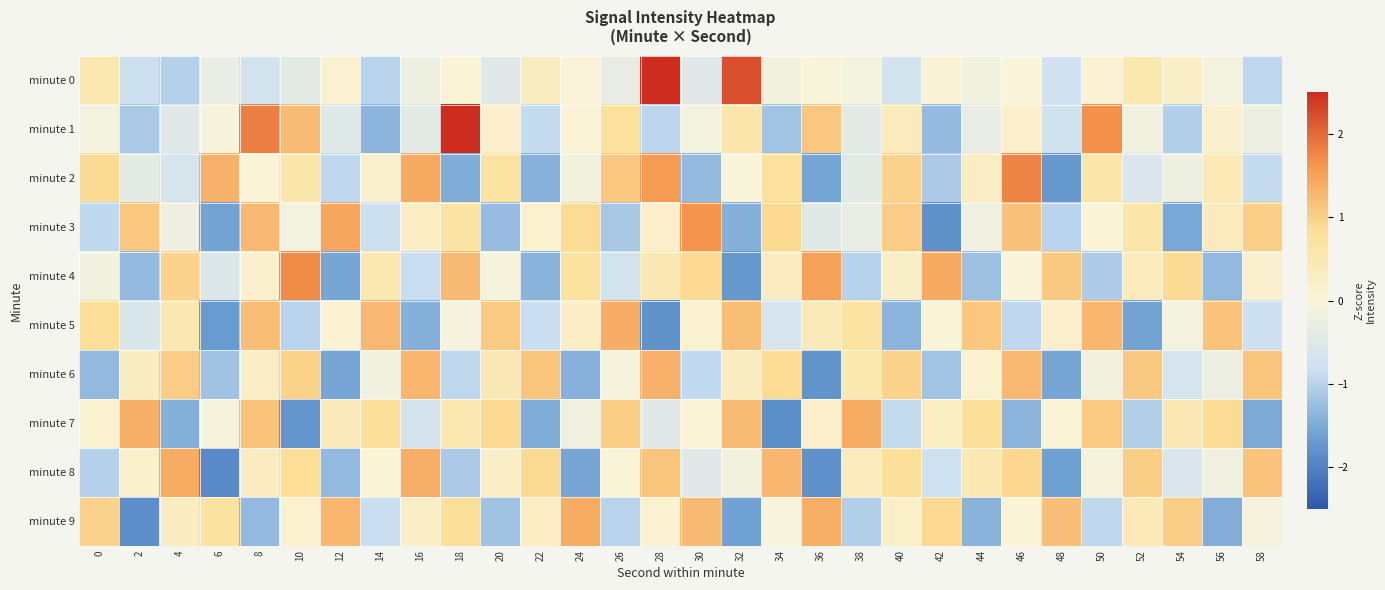

How many distinct data groups are displayed?

10